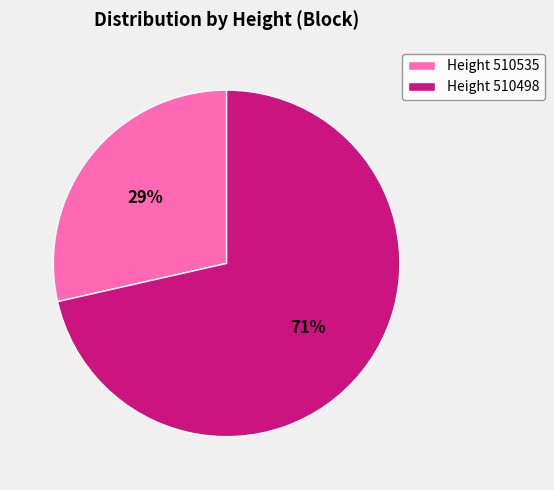

How many segments does this pie chart have?

2